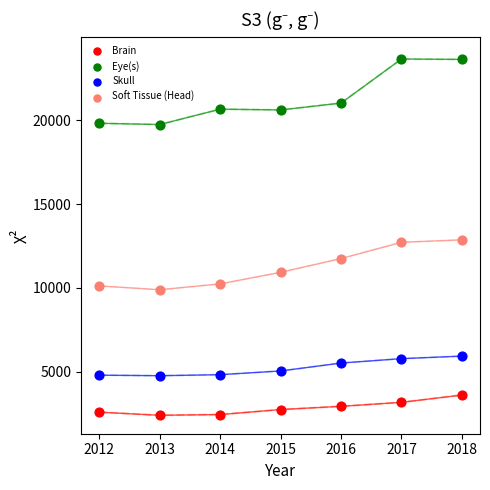

Which series has the largest Y range (max minus min)?

Eye(s)